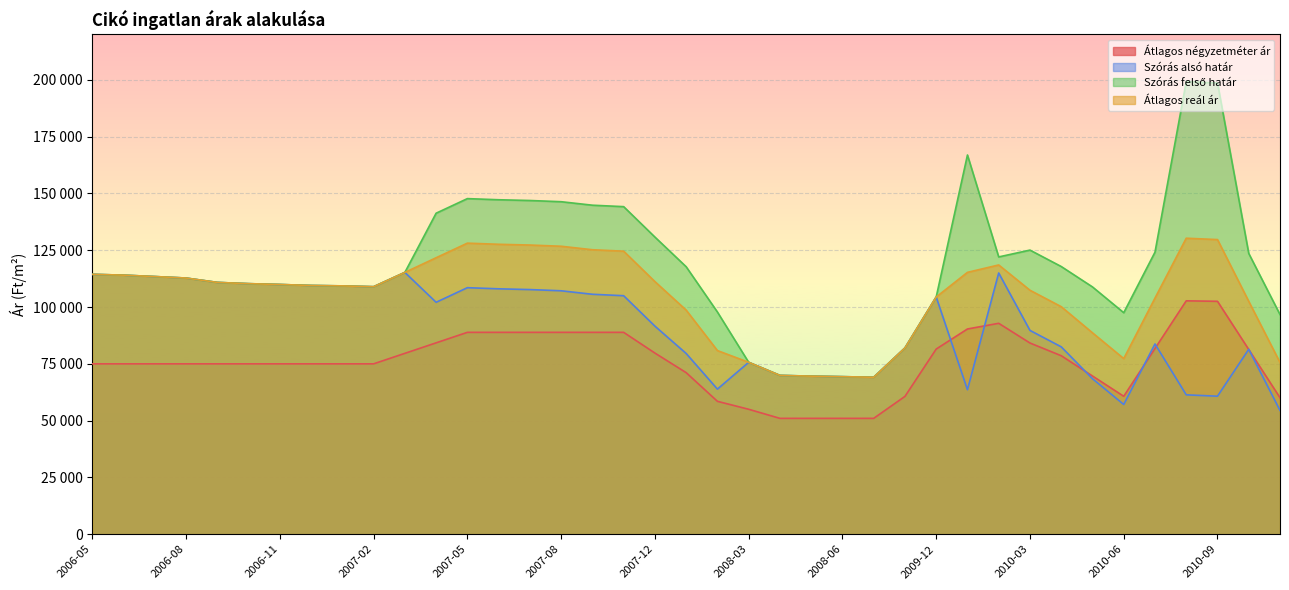

What position from the left is 2010-02?

30